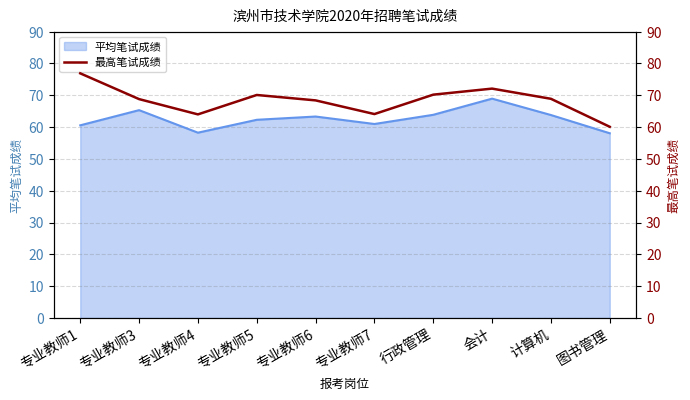

What is the difference between the maximum and minimum values?

16.8